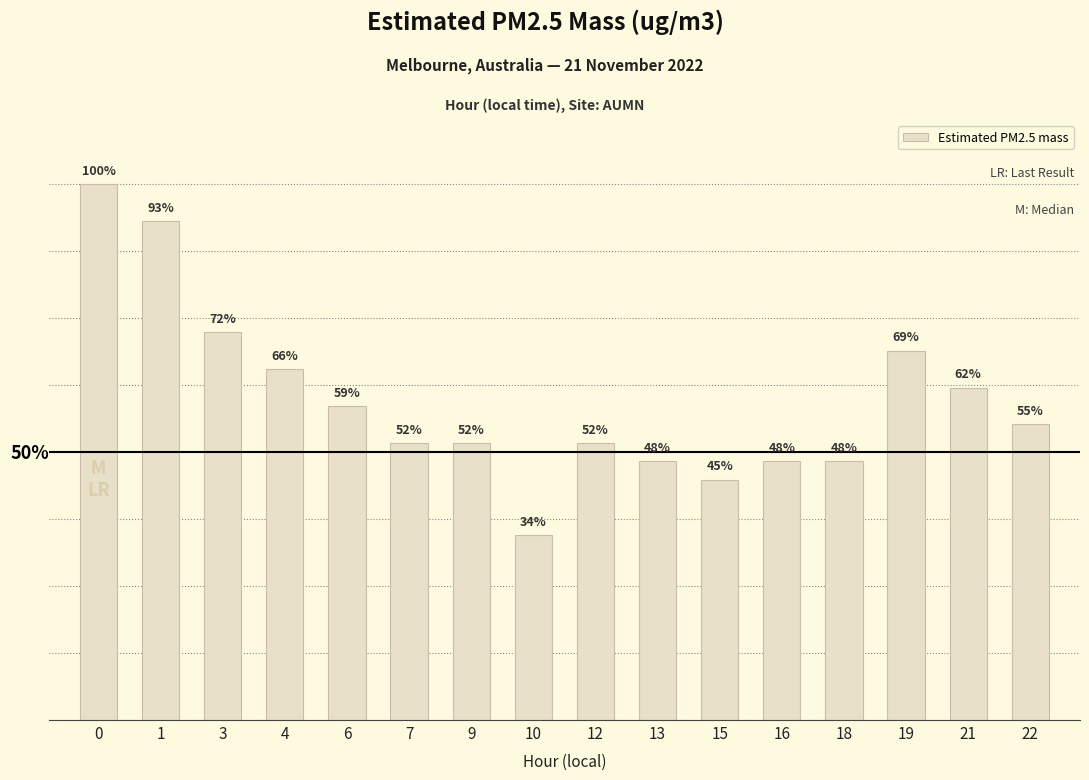

What is the sum of all values?

27.7